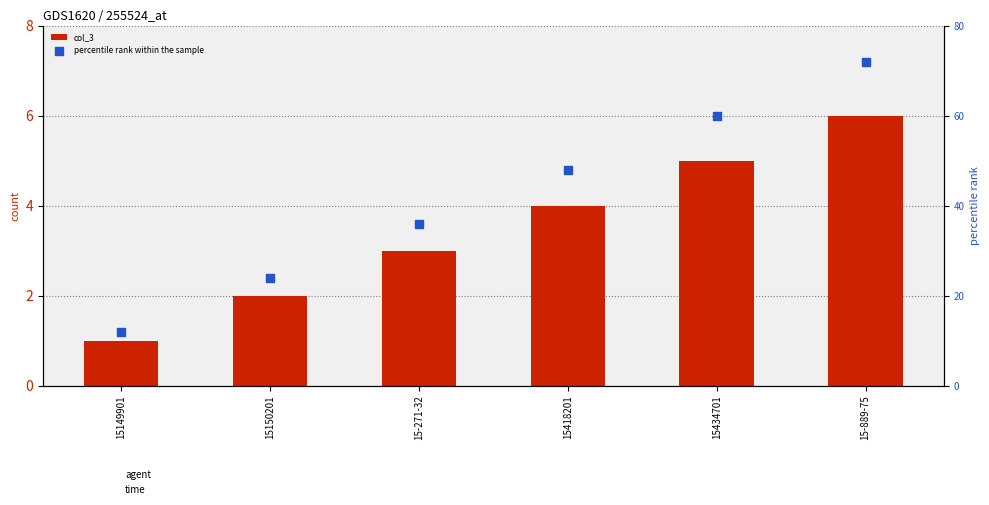

At how many categories does at least one series exceed 60?

1